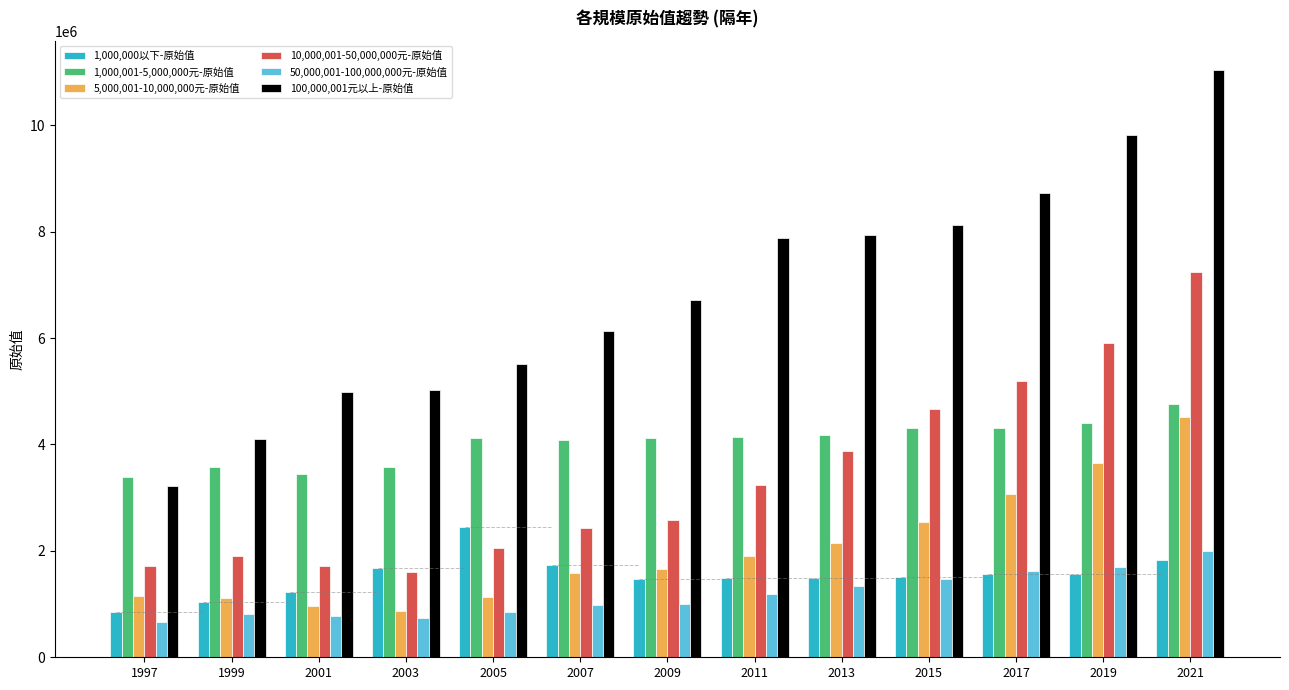

What is the sum of the 100,000,001元以上-原始值 values at 1997 and 2009?

9941769